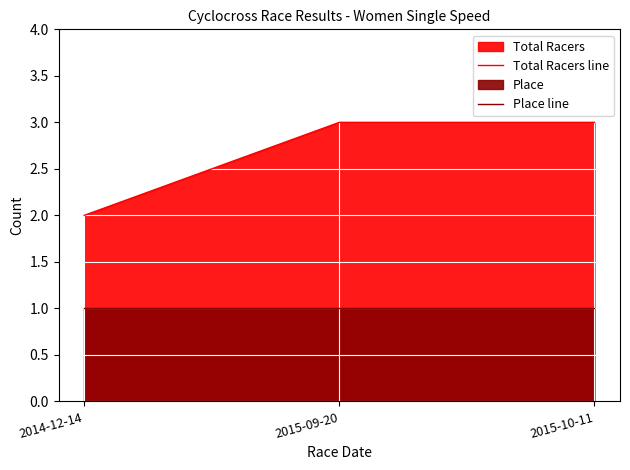

What is the label of the 3rd point from the right?

2014-12-14